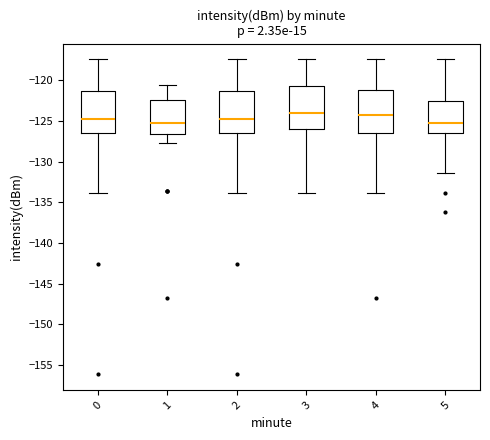

Where is the upper edge of the box at x = 2 on the y-axis? The values are not printed on the chart, so give them approximately, as read against the axis.

-121.5